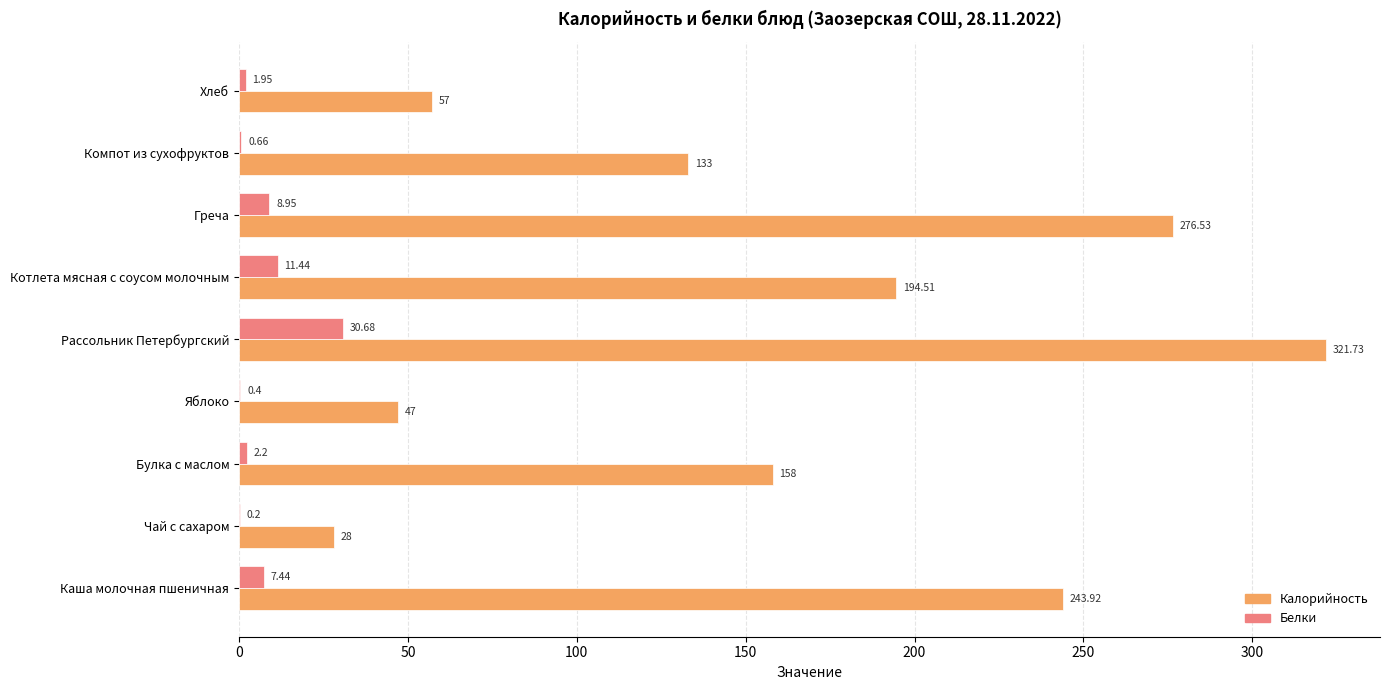

Which series has the largest total across all categories?

Калорийность